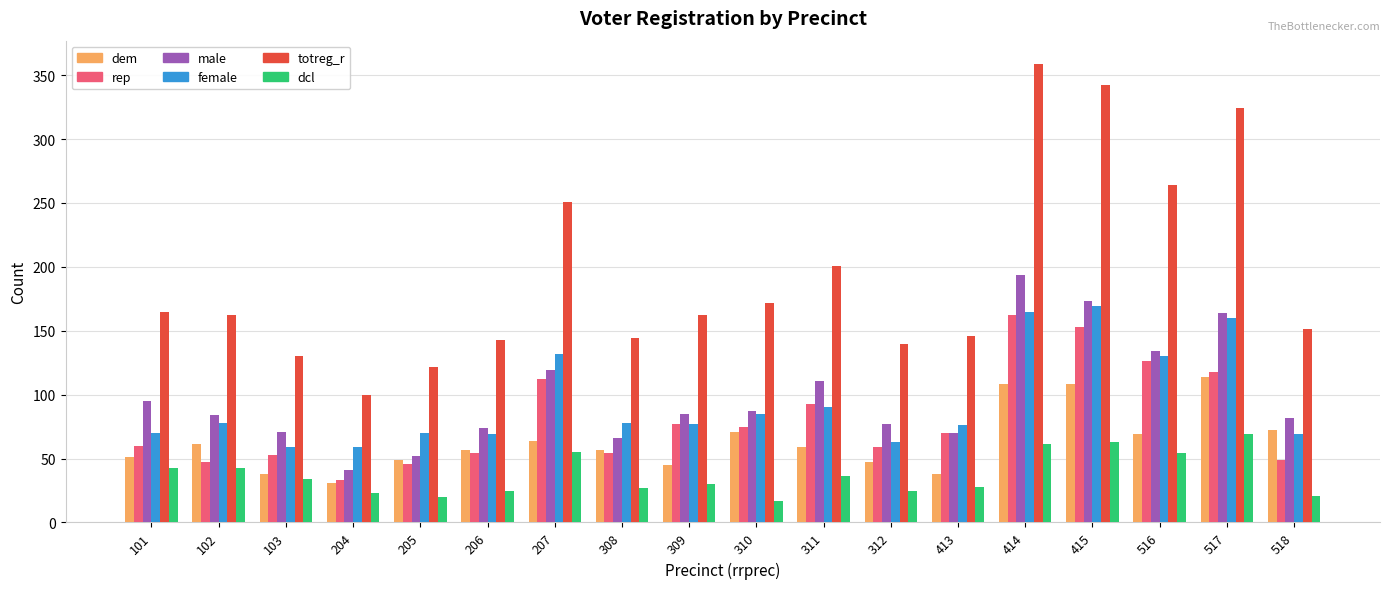

Where does the male series first go above 85?

101